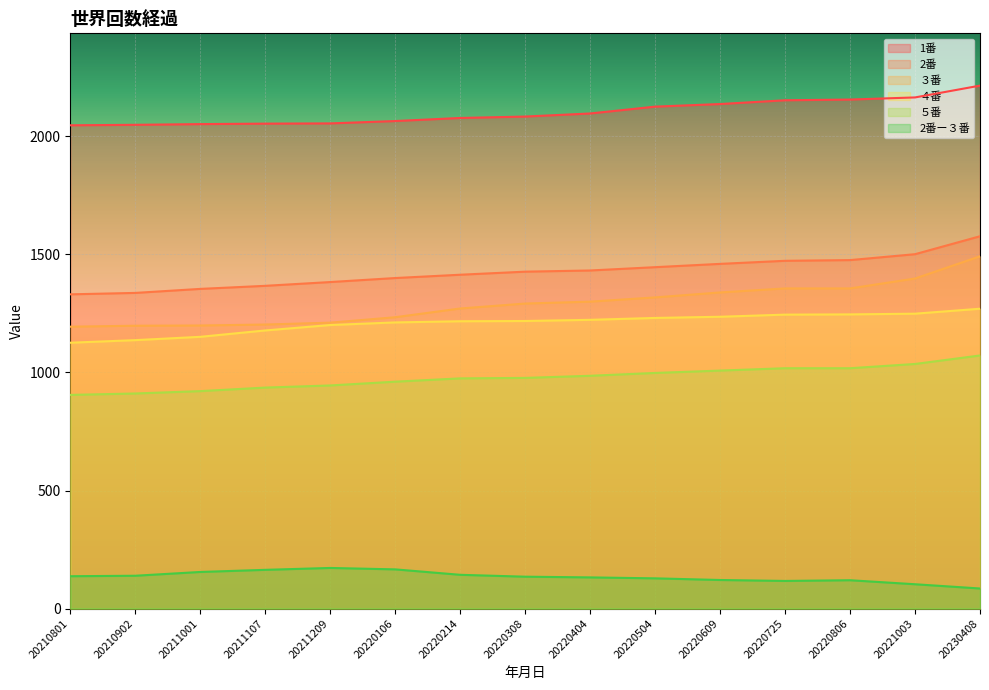

What is the approximate value of 2番 at 20211107?

1367